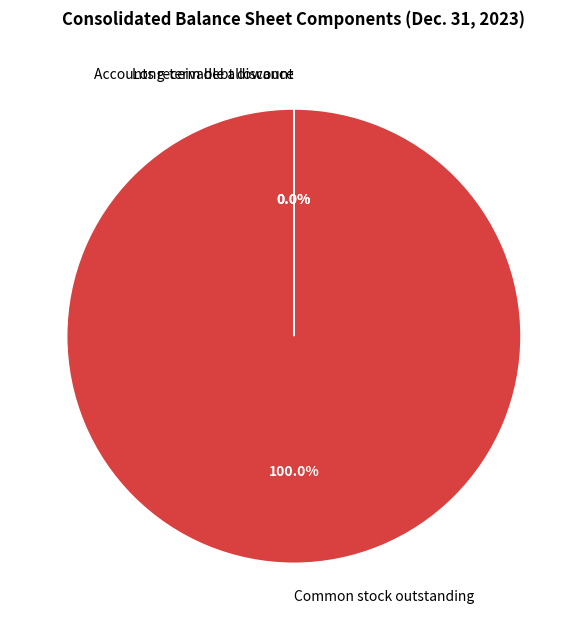

Which category has the biggest portion of the pie?

Common stock outstanding